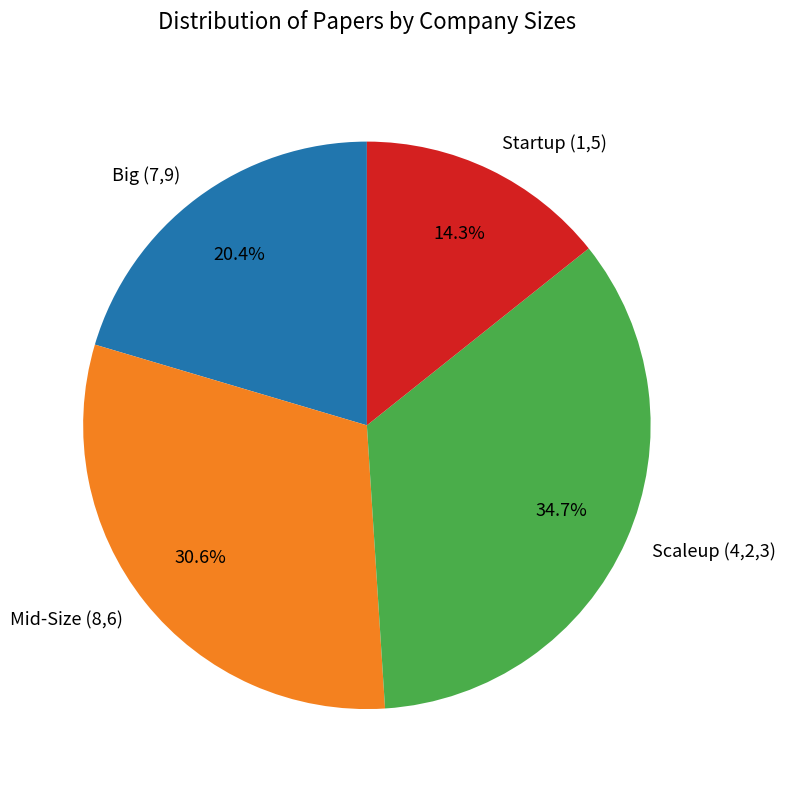

What is the largest slice in the pie chart?

Scaleup (4,2,3)